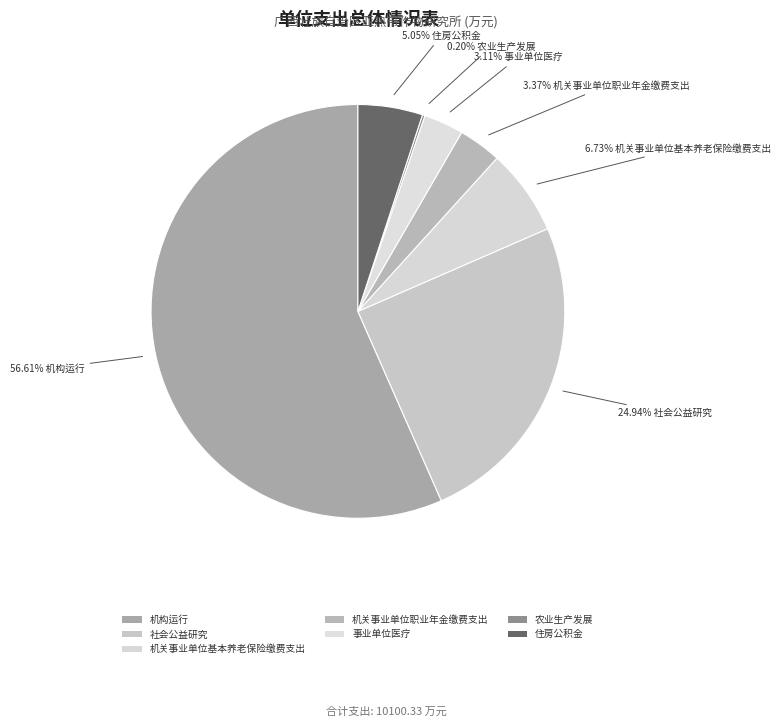

Is it true that 机关事业单位职业年金缴费支出 is 3% of the pie?

True